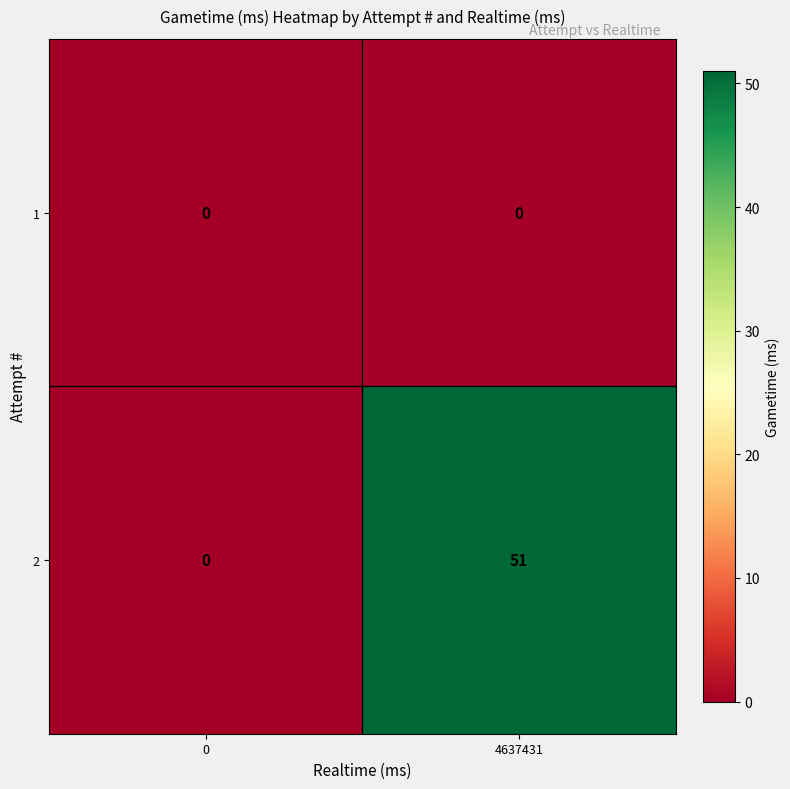

Reading left to right, transcribe all the data shown in this chart.

1: 0=0	4637431=0
2: 0=0	4637431=51